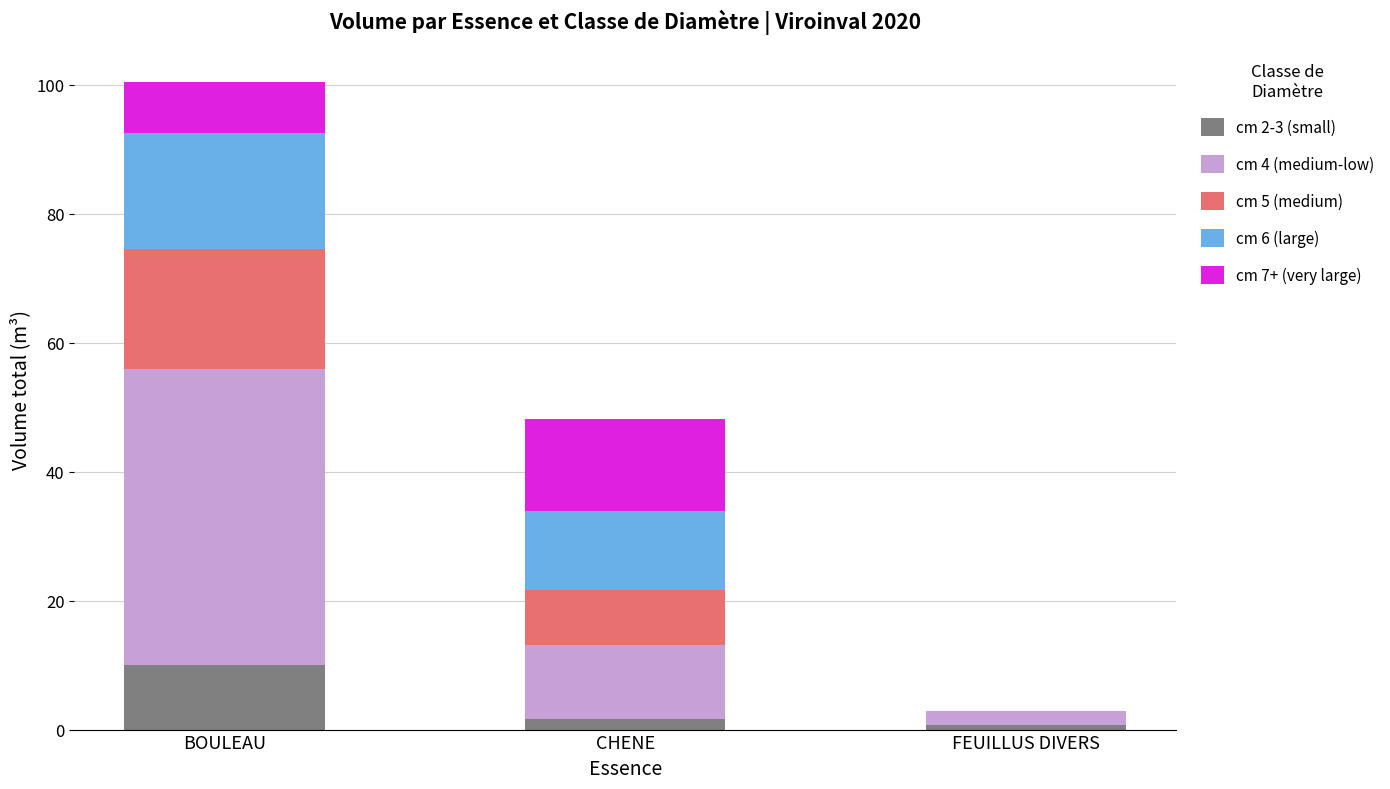

At which category is the sum across all series the highest?

BOULEAU